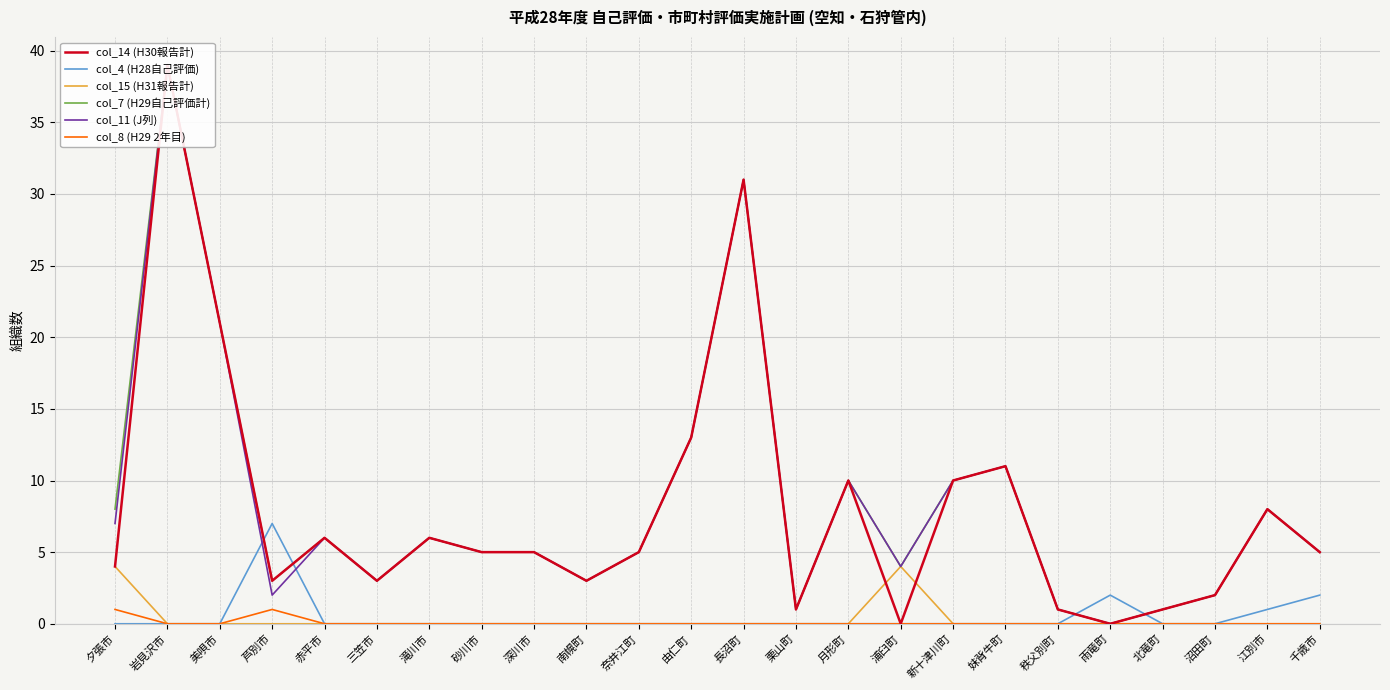

In col_11 (J列), how many points are higher than both neighbors (excluding endpoints)?

7